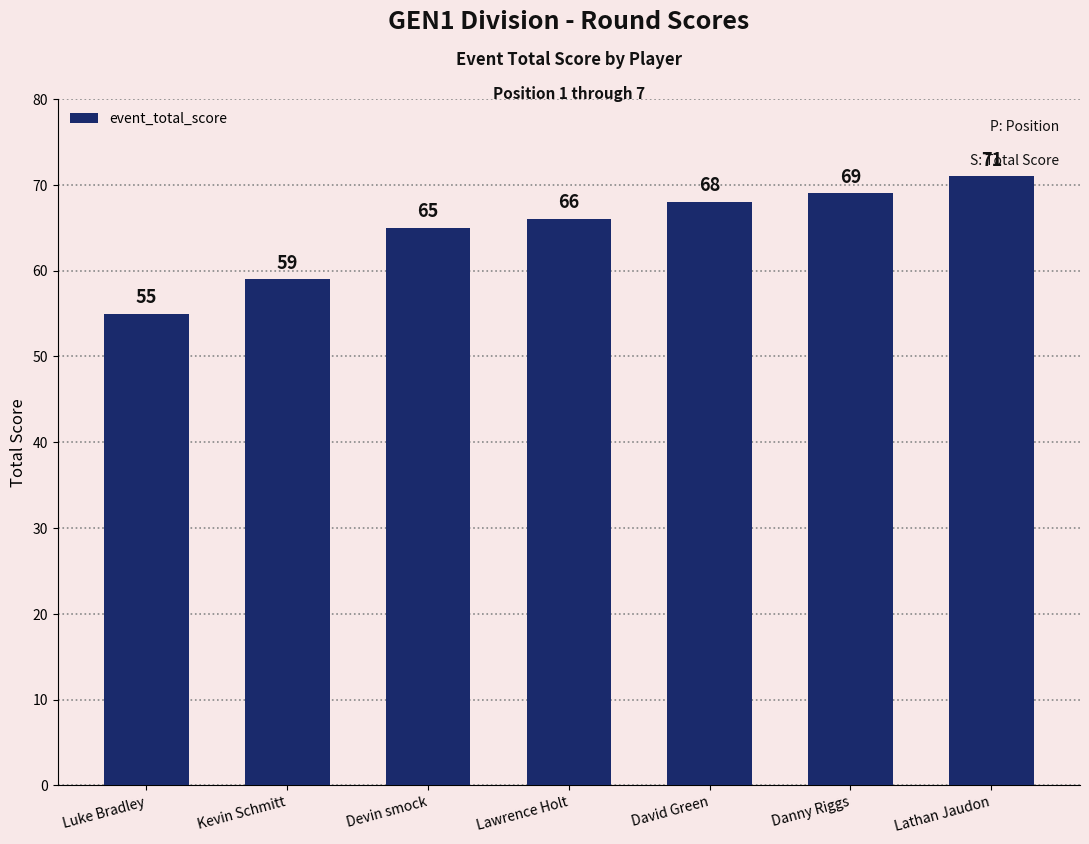

True or false: the data shows 55 at Luke Bradley.

True